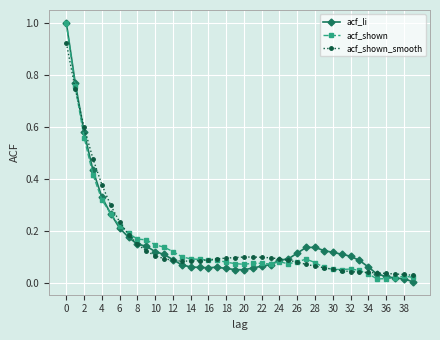

What is the maximum value for acf_li?

1.0